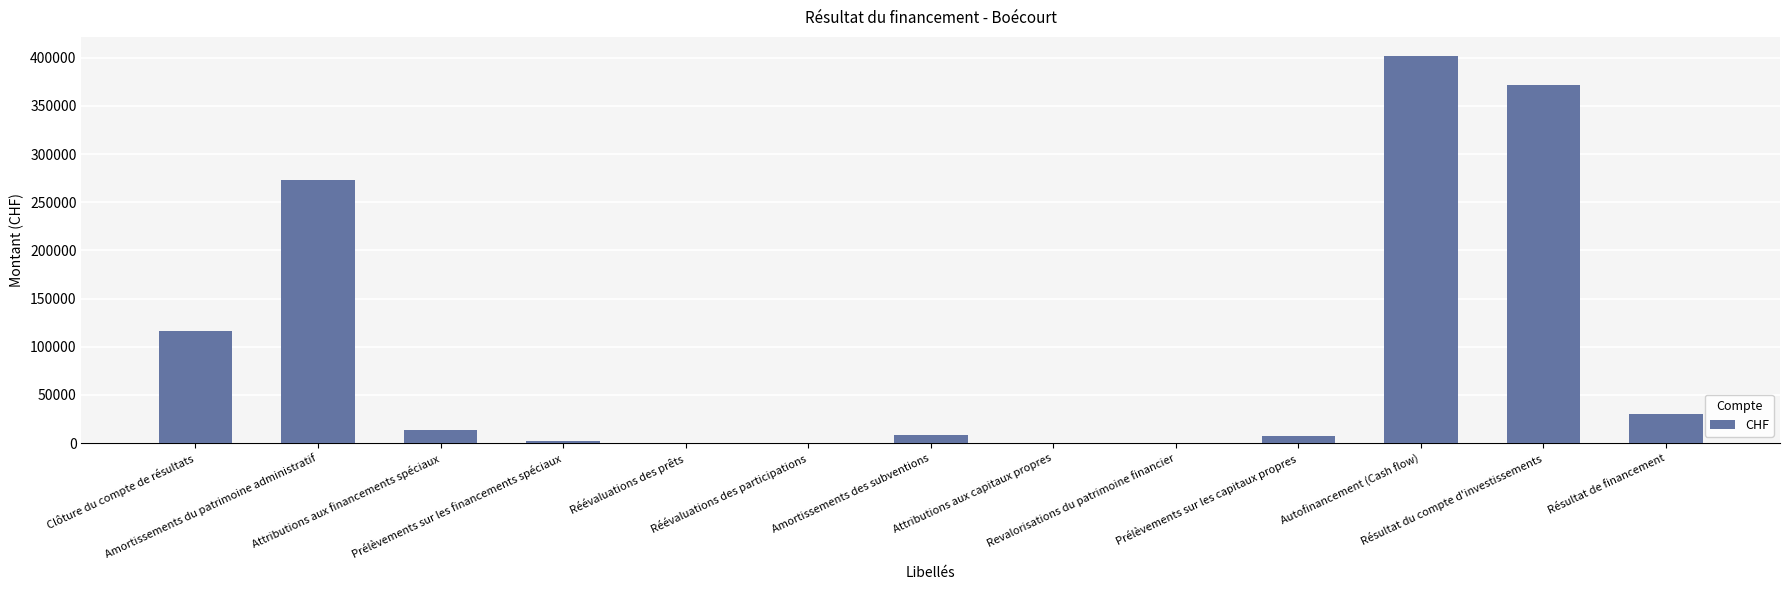

Is it true that the value at Réévaluations des prêts is -231653.2?

False